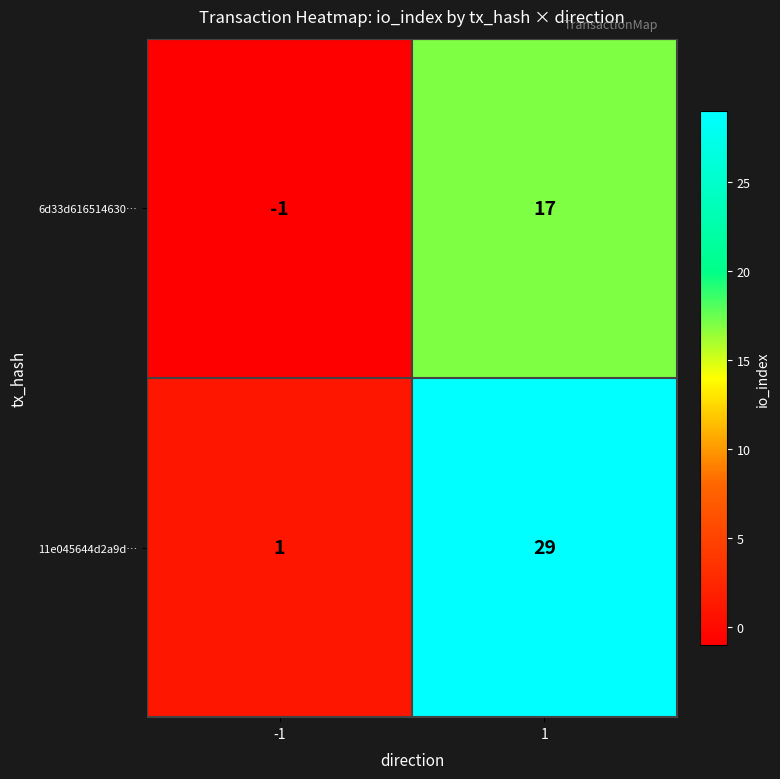

Reading left to right, transcribe all the data shown in this chart.

6d33d616514630…: -1	17
11e045644d2a9d…: 1	29